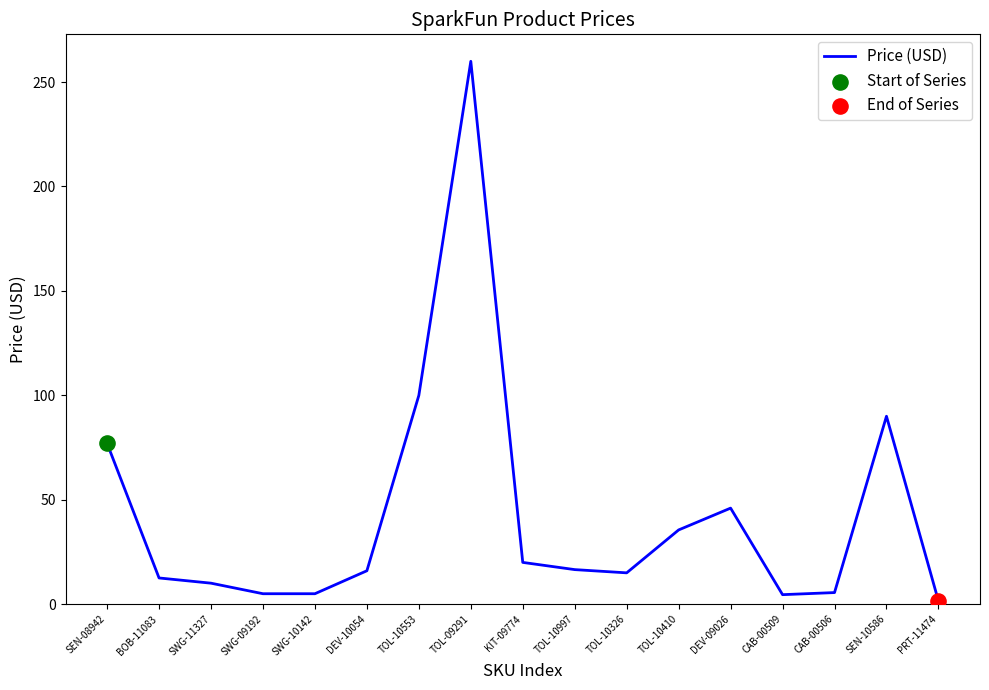

What is the ratio of the value at DEV-10054 to the value at TOL-10410?

0.4